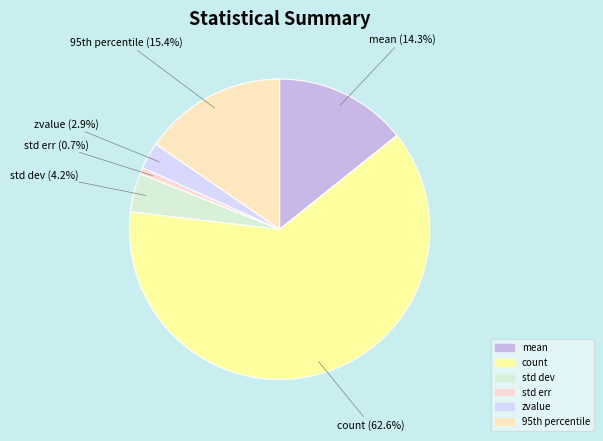

How many slices are in this pie chart?

6